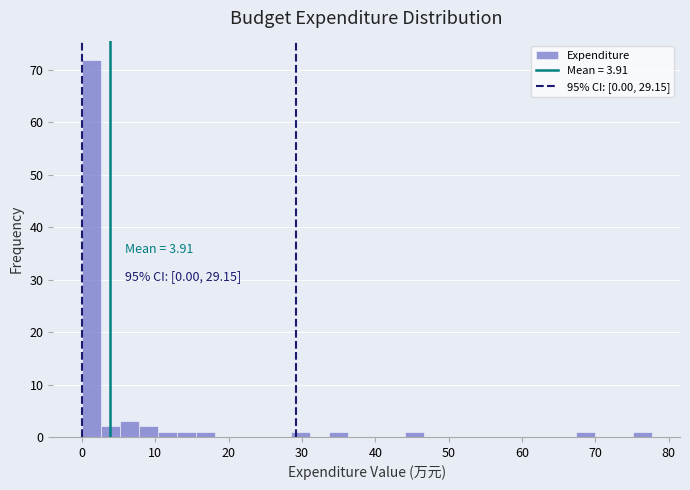

Around what value on the x-axis is the tallest bar? Give the approximate position of its centre, as read against the axis.

1